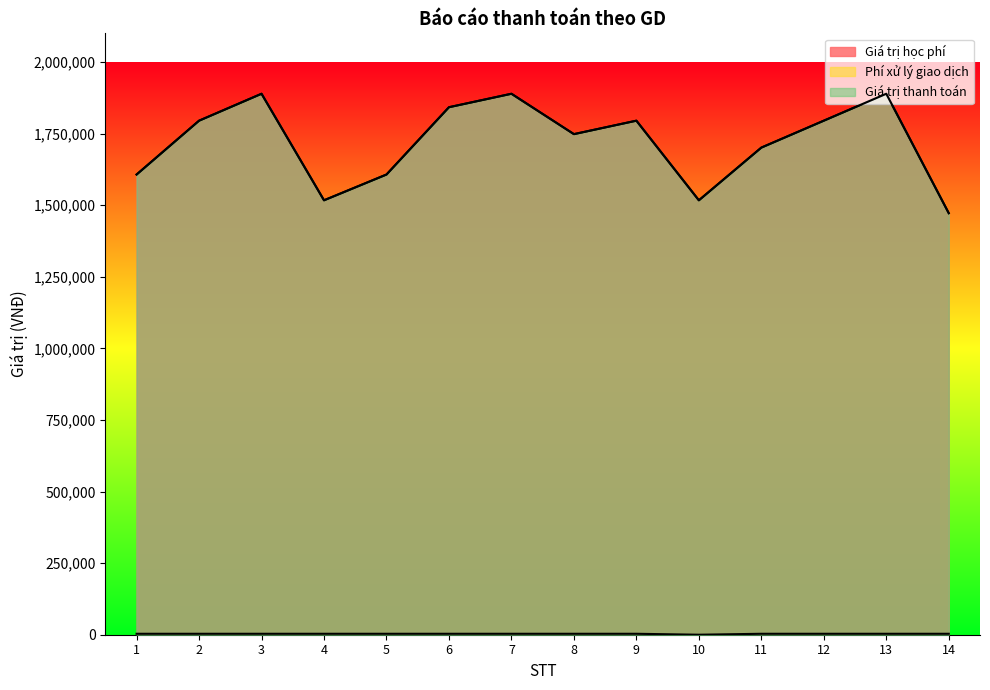

Rank the series by their maximum value, from highest to lowest.

Giá trị học phí, Giá trị thanh toán, Phí xử lý giao dịch